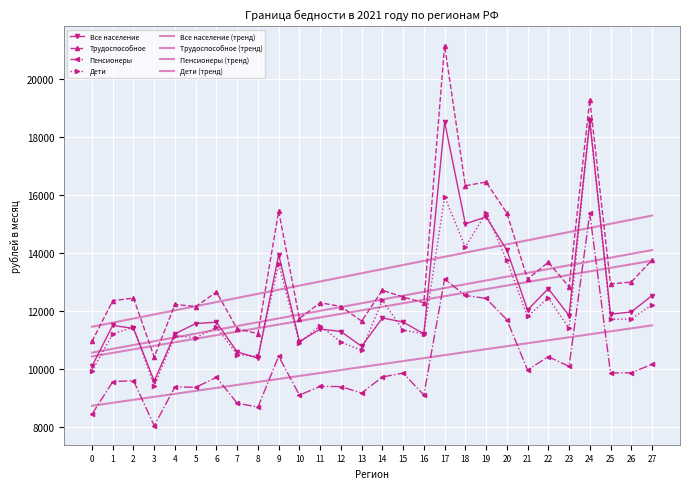

What is the difference between the second highest and second lowest values in the Дети series?

6000.0